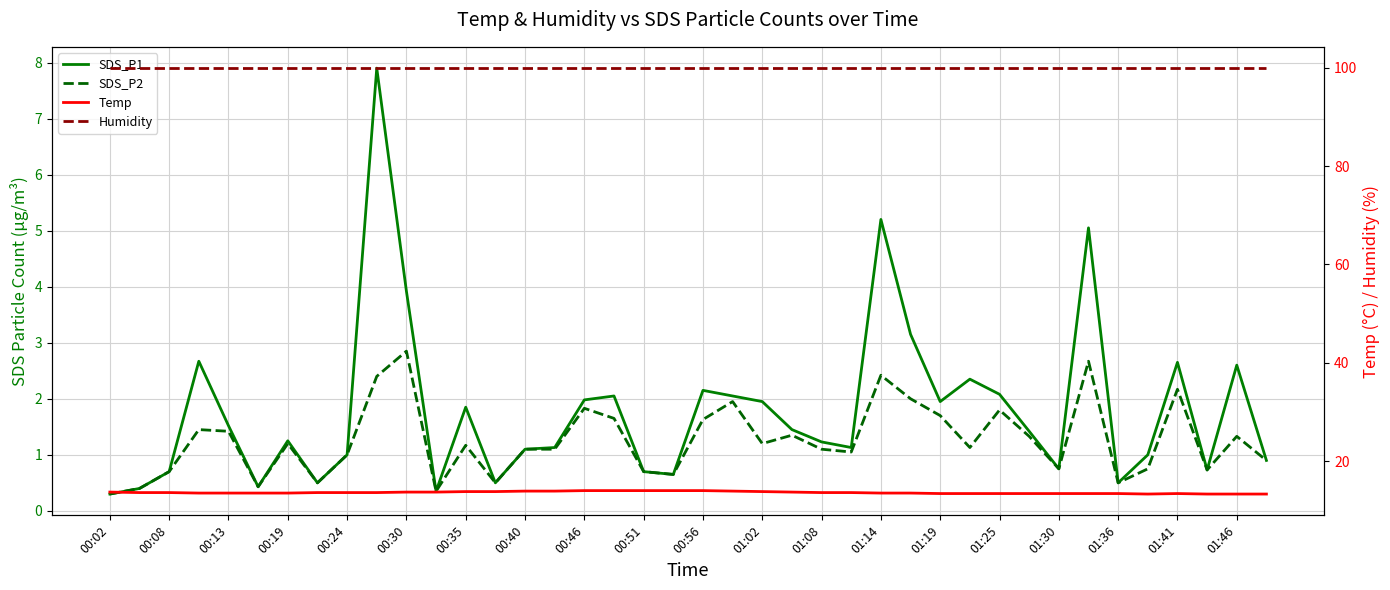

The value of Temp at 00:40 is 13.6. True or false?

True